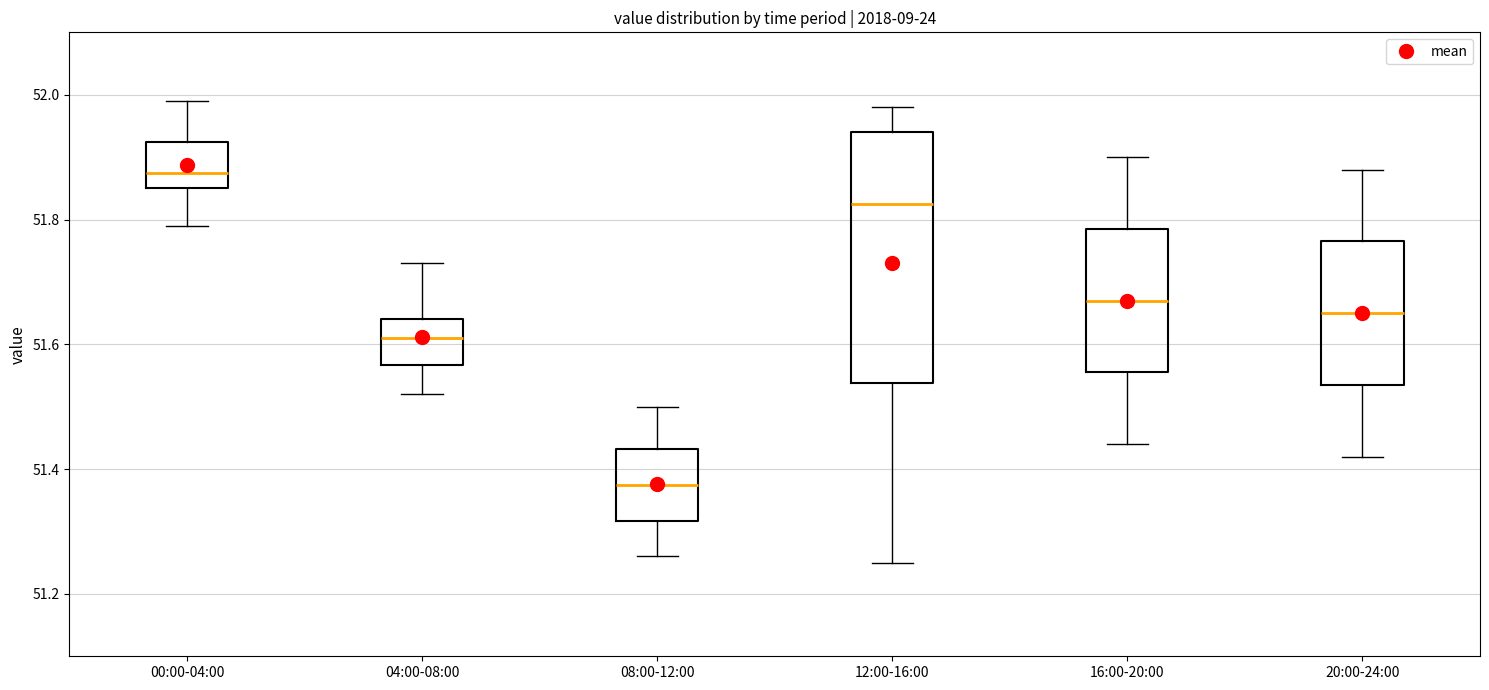

Reading left to right, transcribe this box plot: for each box, give where its median line is, the range the box spans, and where its two whiskers end, as read against the y-axis. The values are not printed on the chart, so give them approximately, as read against the axis.

00:00-04:00: median 51.88, box 51.86 to 51.92, whiskers 51.80 to 52.00
04:00-08:00: median 51.62, box 51.56 to 51.64, whiskers 51.52 to 51.74
08:00-12:00: median 51.38, box 51.32 to 51.44, whiskers 51.26 to 51.50
12:00-16:00: median 51.82, box 51.54 to 51.94, whiskers 51.26 to 51.98
16:00-20:00: median 51.68, box 51.56 to 51.78, whiskers 51.44 to 51.90
20:00-24:00: median 51.66, box 51.54 to 51.76, whiskers 51.42 to 51.88